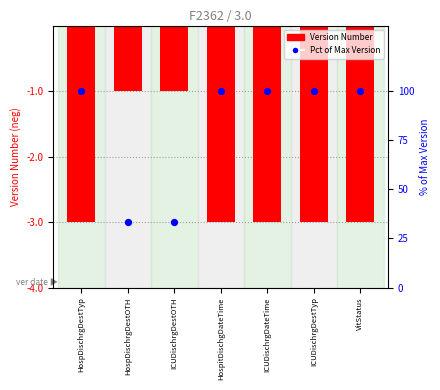

Which series contains the lowest Y value?

Version Number